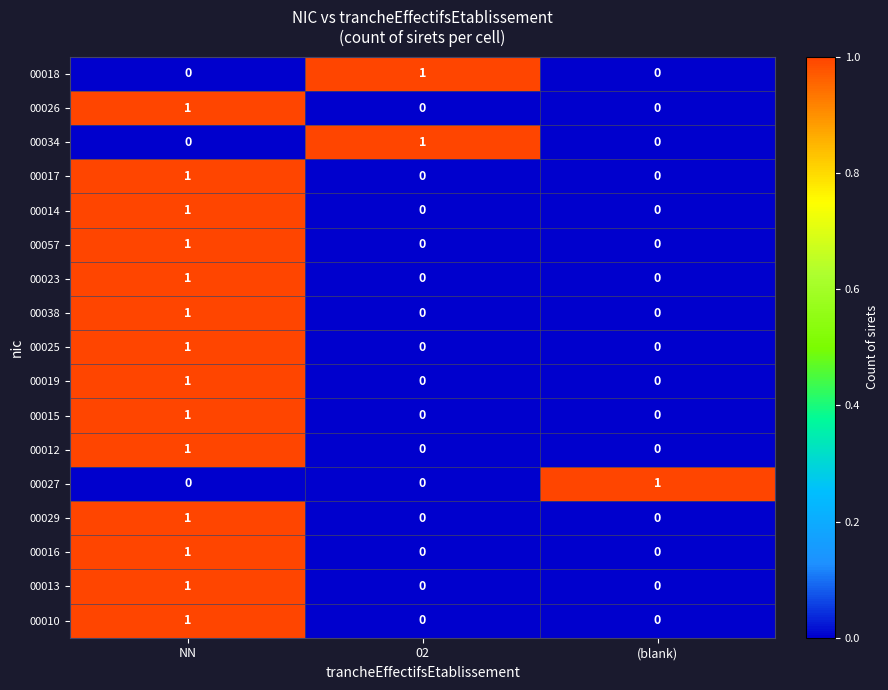

At which label does 00027 reach its peak?

(blank)